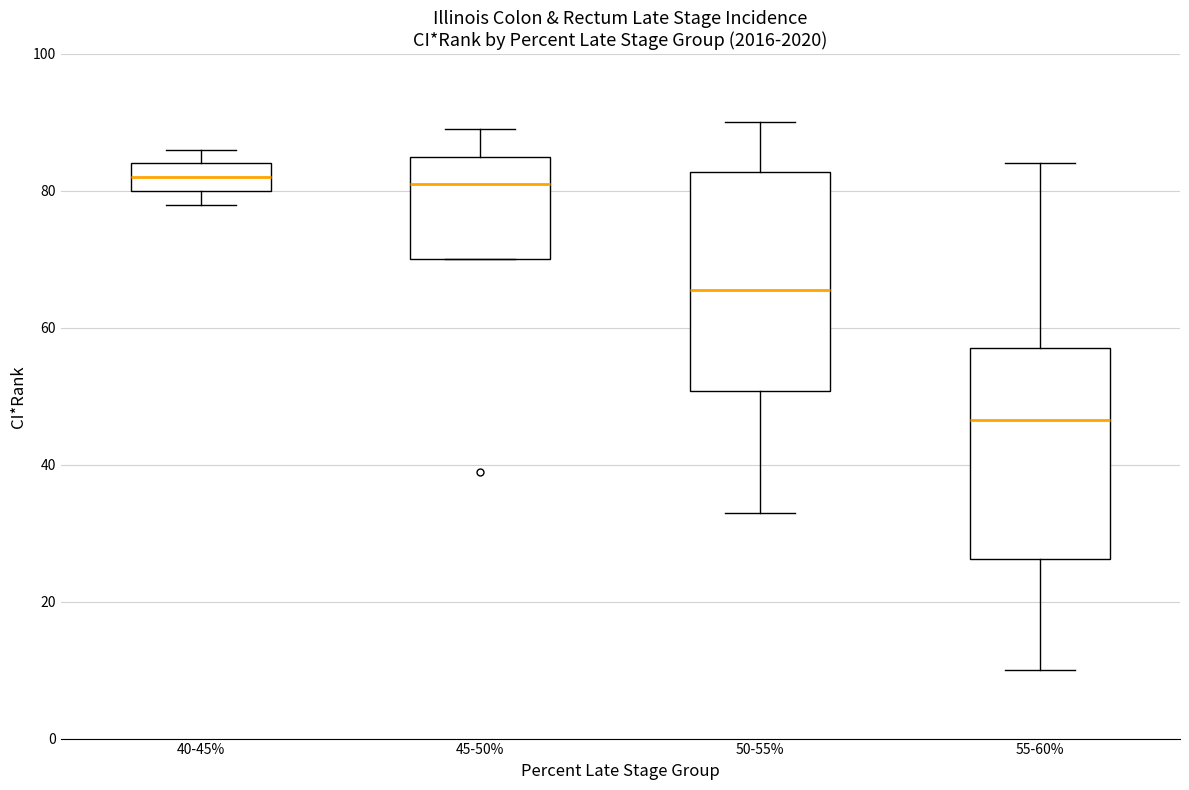

Where does the upper whisker of the box for 55-60% end on the y-axis? The values are not printed on the chart, so give them approximately, as read against the axis.

84